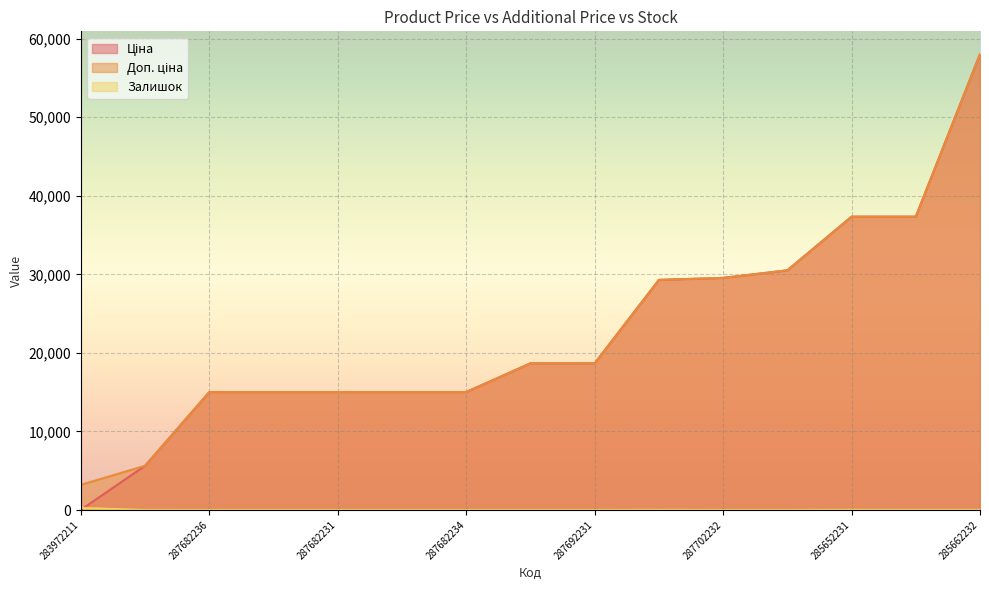

Which category has the highest value across all series?

285662232